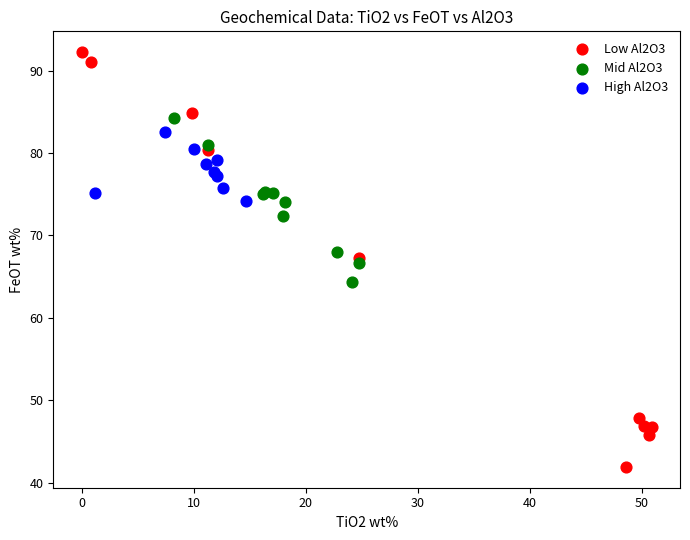

Which series contains the lowest Y value?

Low Al2O3